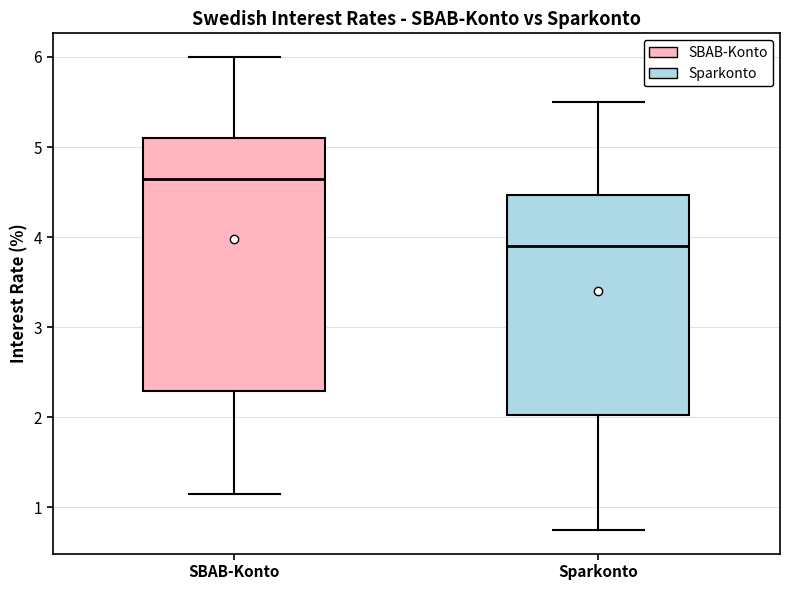

Which box has the lowest median line?

Sparkonto